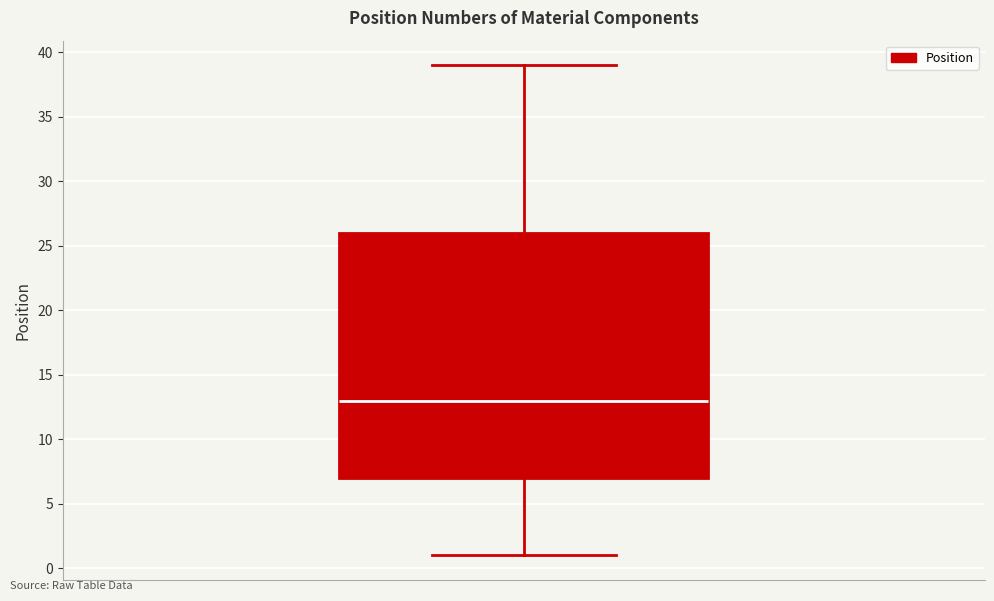

Where is the lower edge of the box on the y-axis? The values are not printed on the chart, so give them approximately, as read against the axis.

7